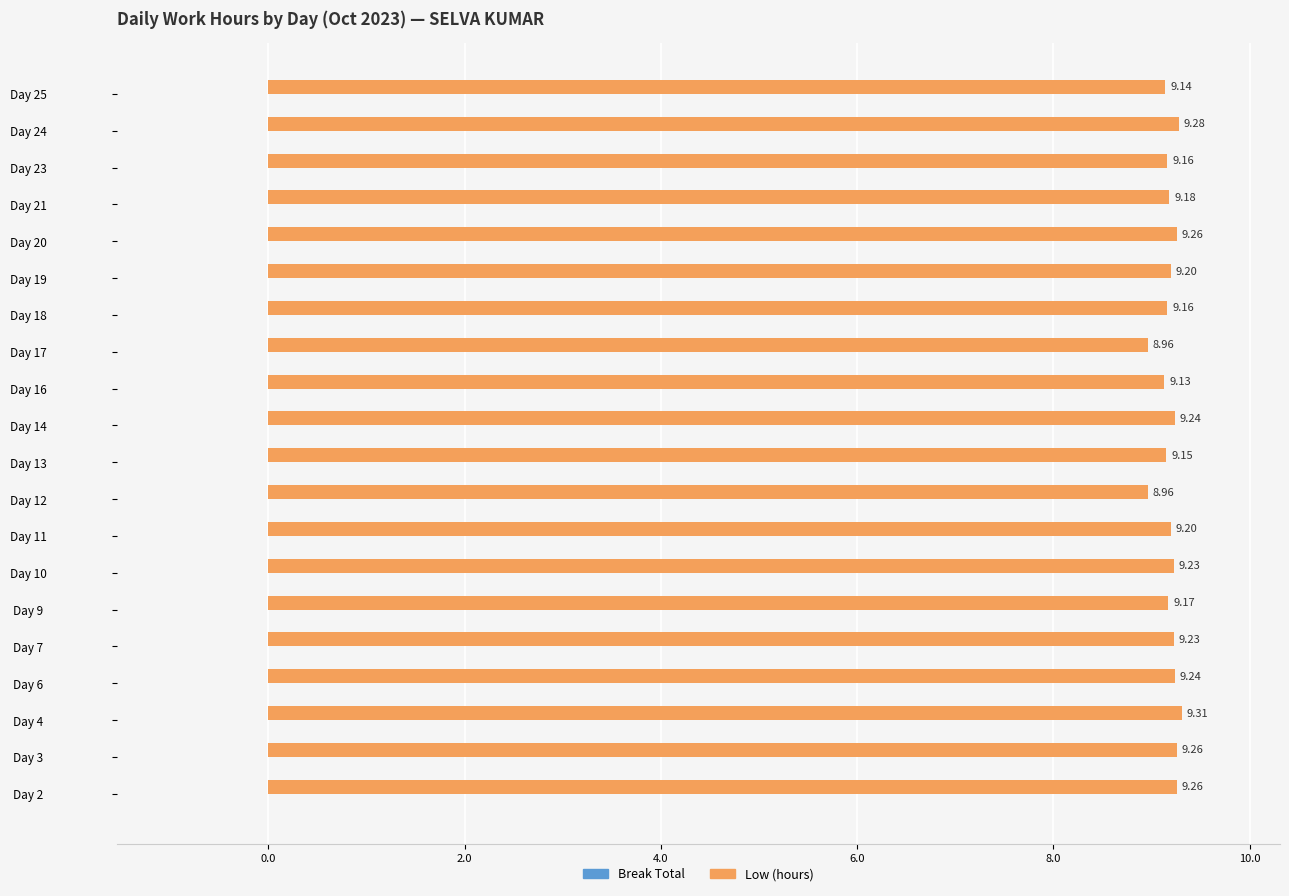

What is the sum of the values at Day 9 and Day 14?

18.4